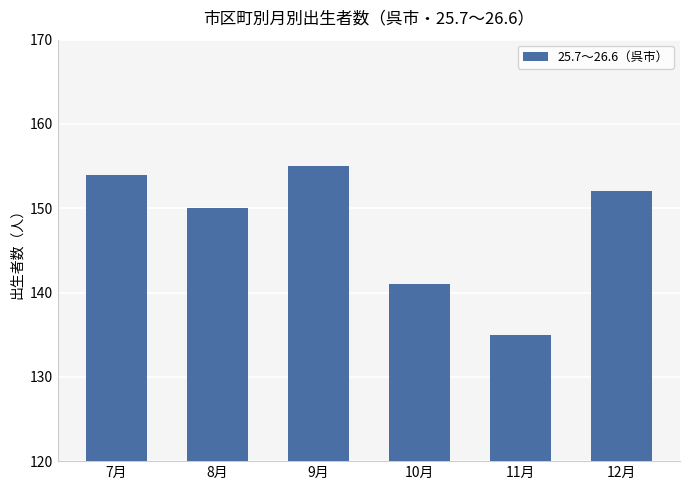

At which category does the chart reach its peak across all series?

9月